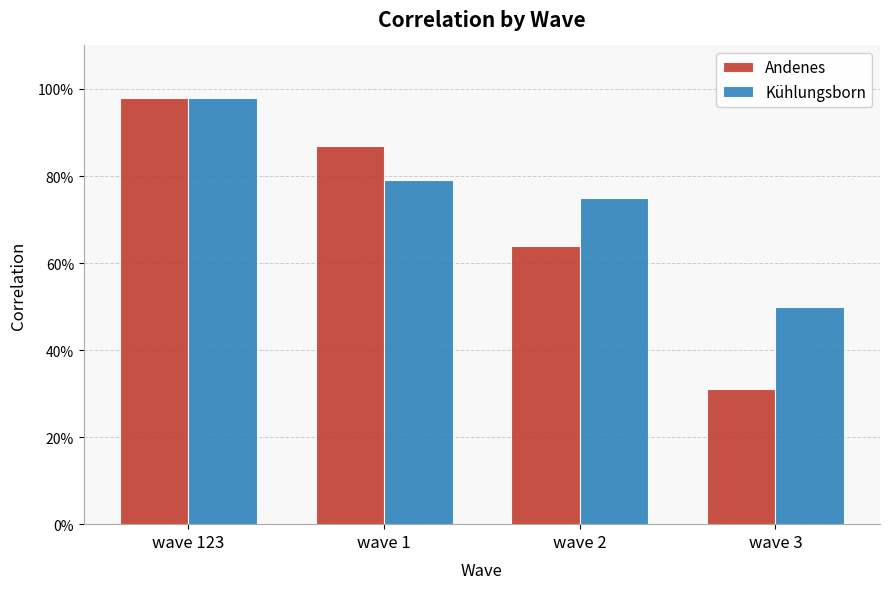

At how many categories does at least one series exceed 0?

4